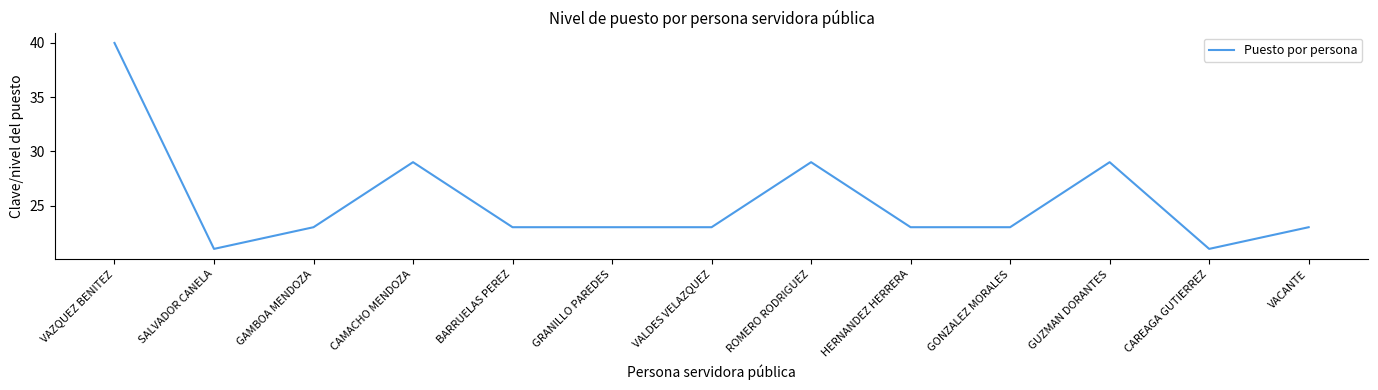

What is the greatest value displayed?

40